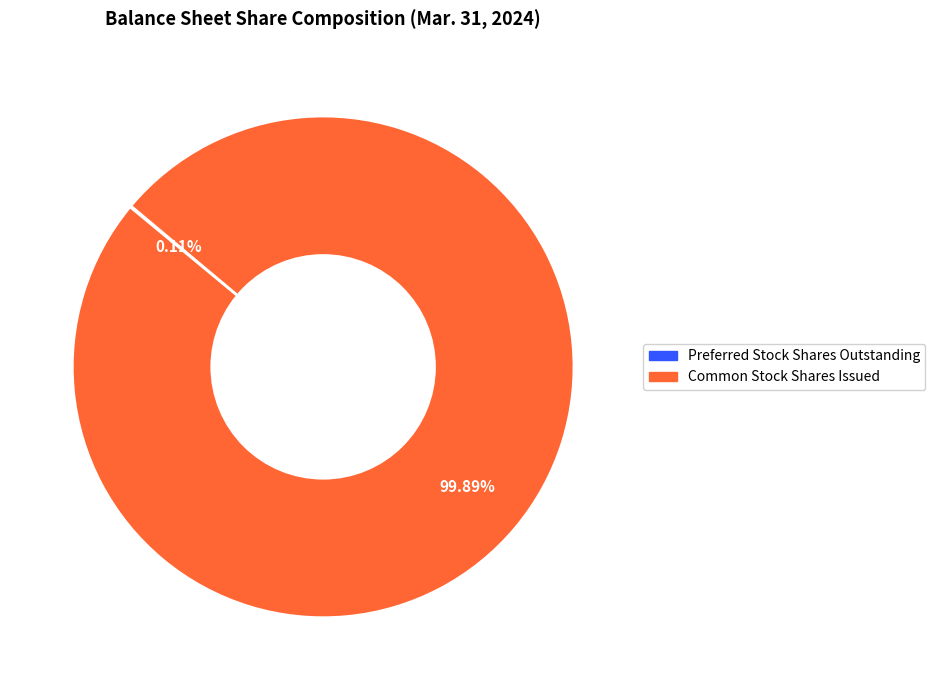

To the nearest percent, what is the difference between the largest and smallest slice percentages?

100%